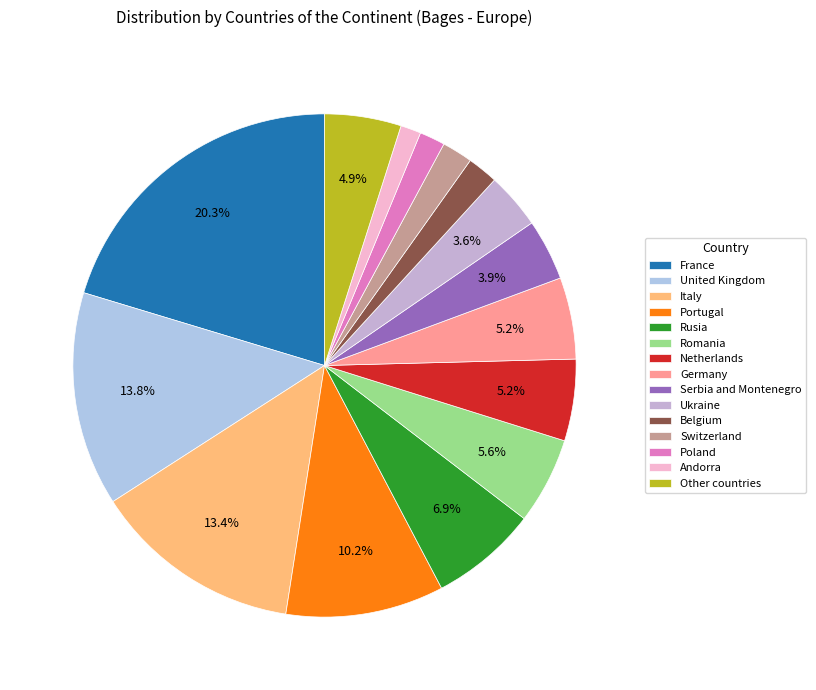

What percentage is NOT represented by Belgium?

98.0%